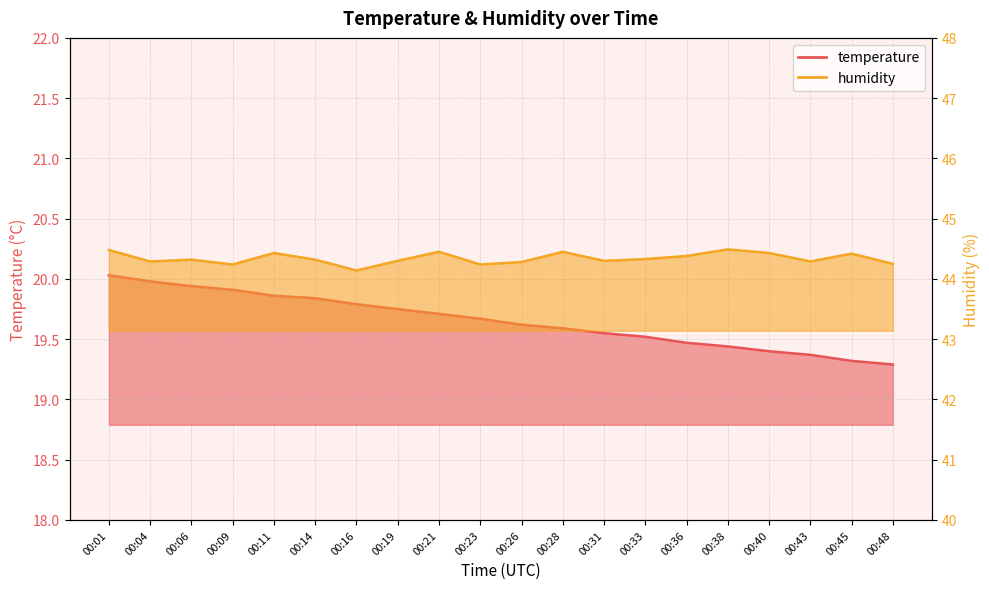

What is the value of the humidity point at the 11th from the left?

44.3